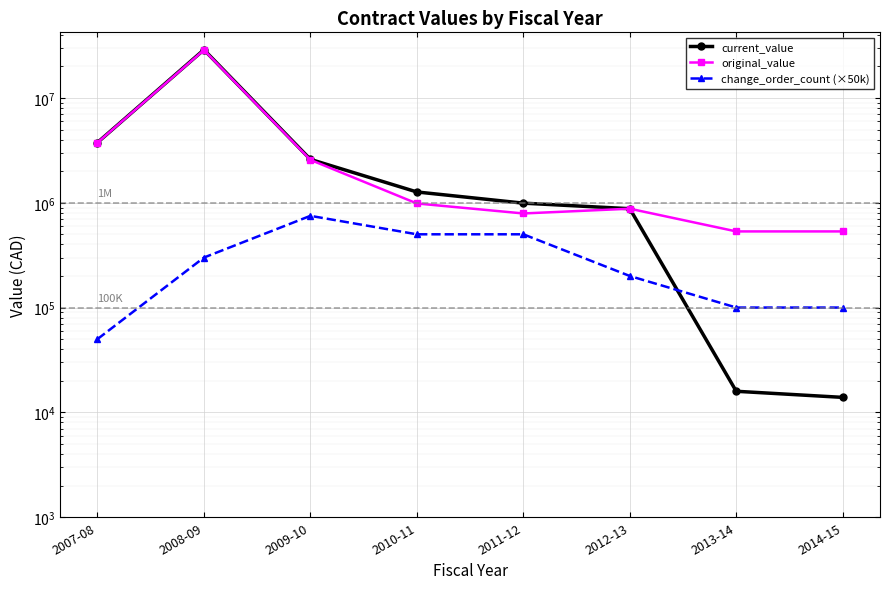

True or false: change_order_count (×50k) has a value of 143188.6 at 2014-15.

False